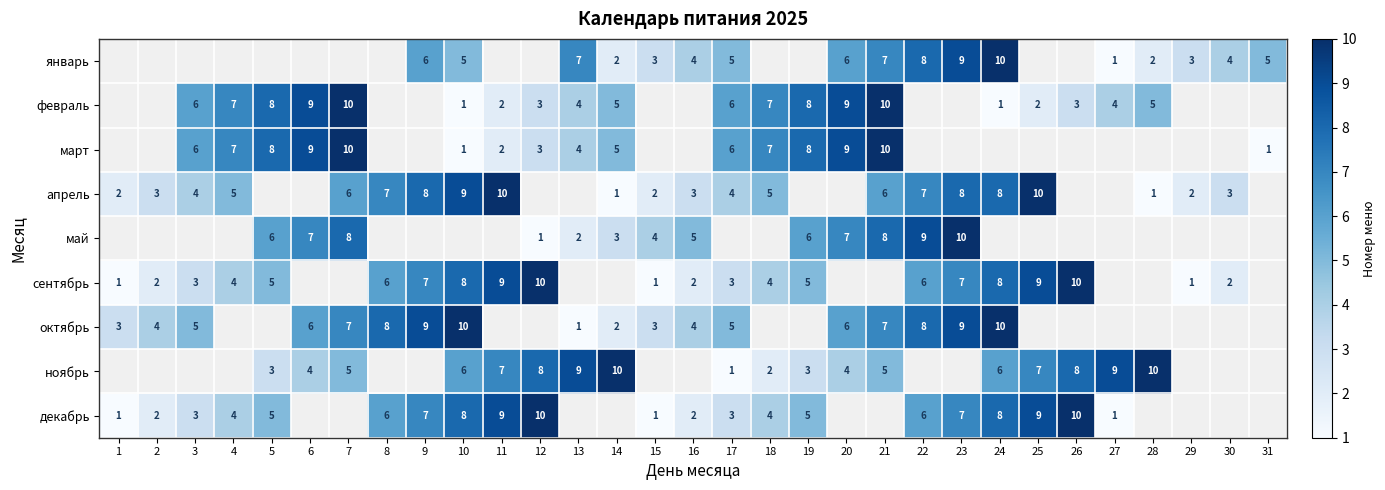

What is the sum of the декабрь values at 19 and 2?

7